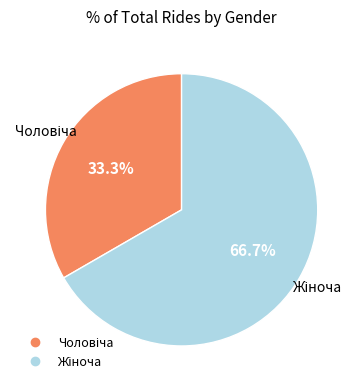

Does any single category account for the majority?

Yes